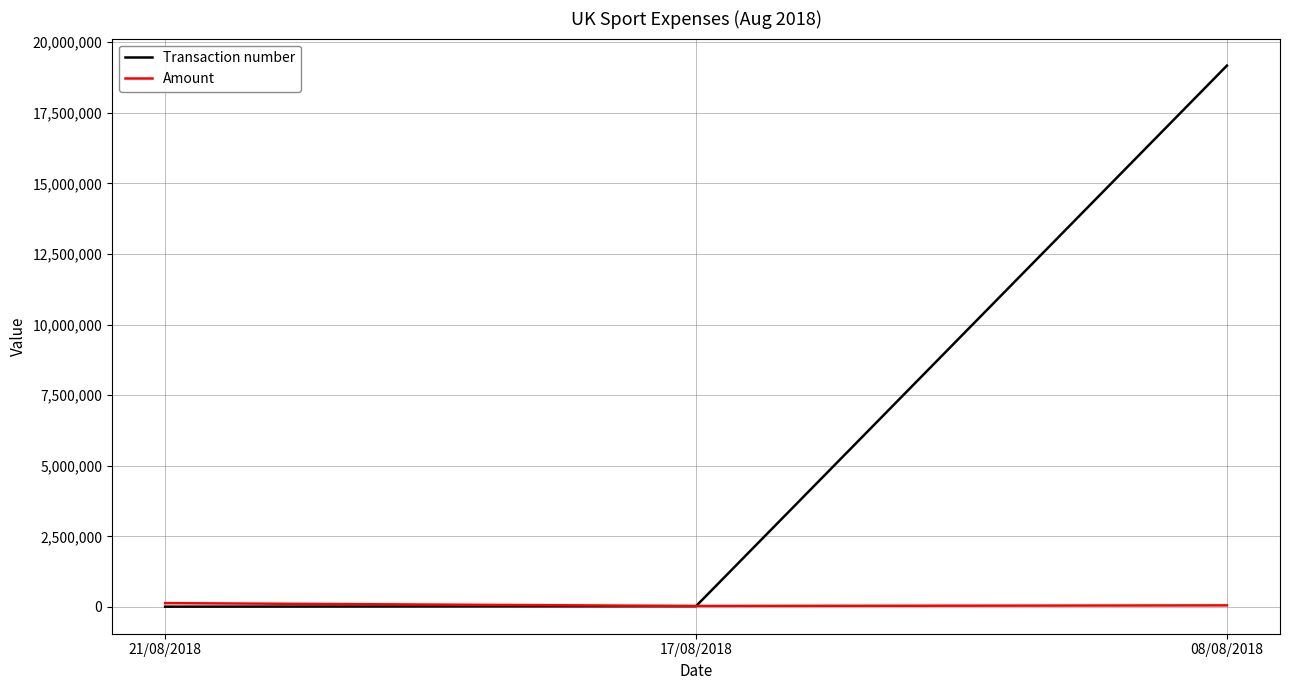

Rank the series by their average value, from highest to lowest.

Transaction number, Amount